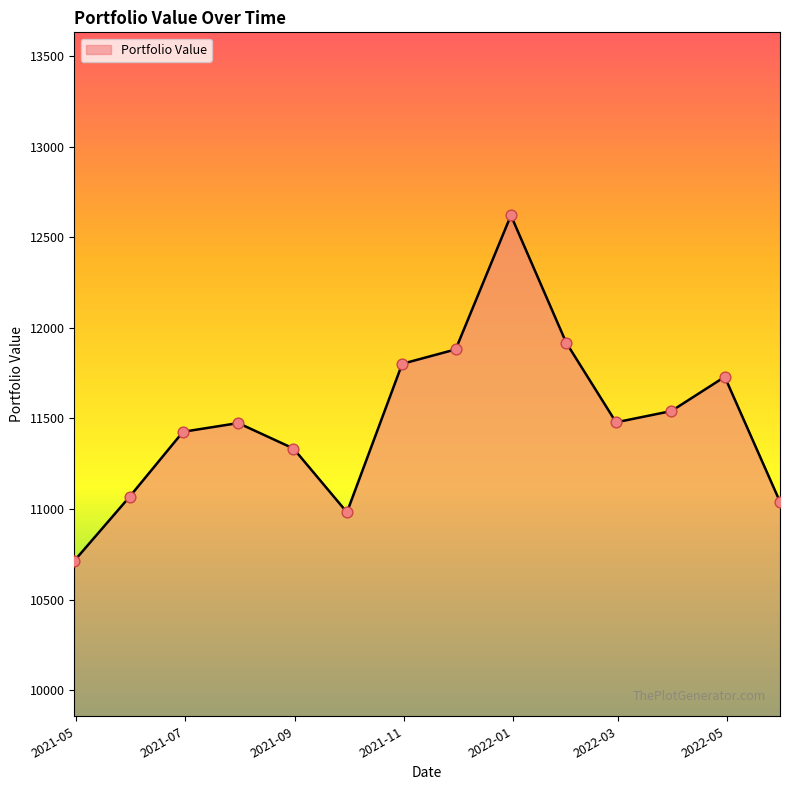

What is the maximum value shown in the chart?

12620.1